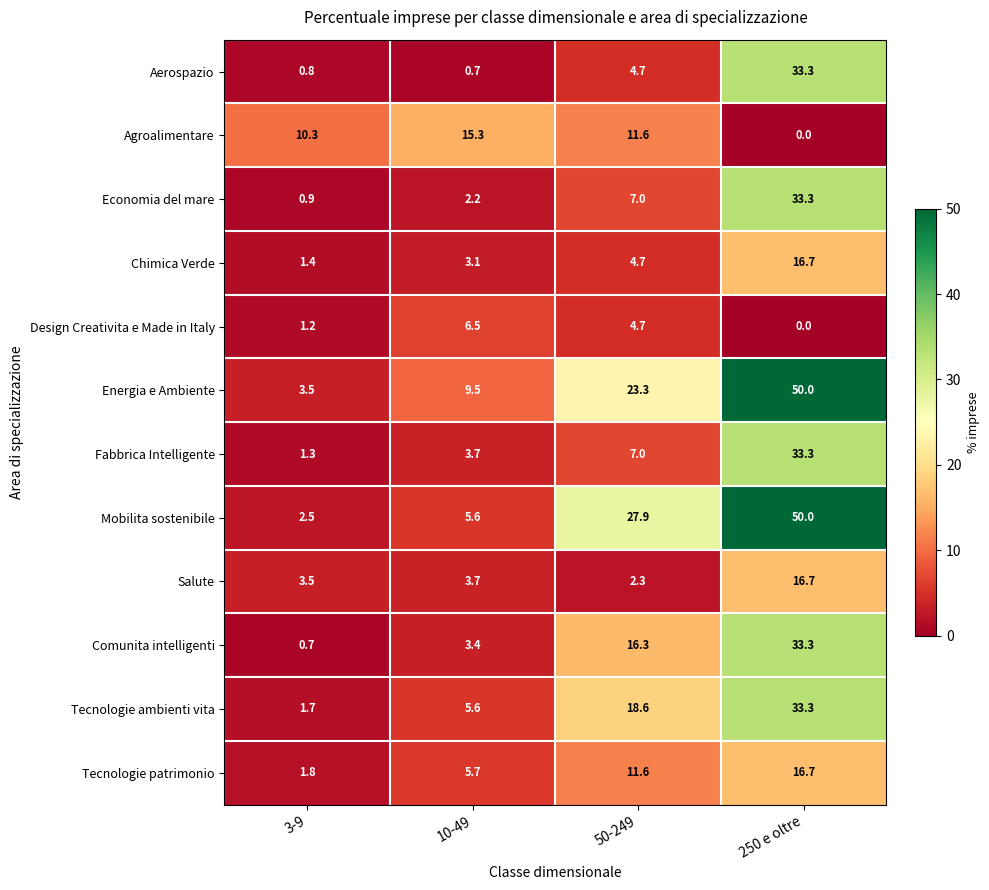

At which label is Economia del mare closest to 17?

50-249